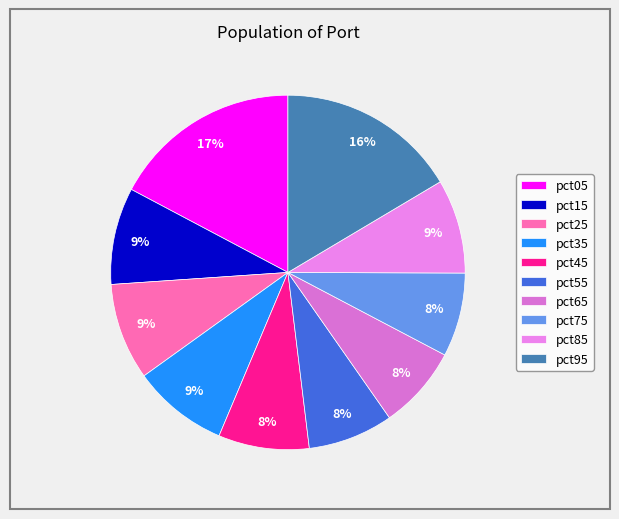

Do pct05 and pct95 together represent more than half of the pie?

No